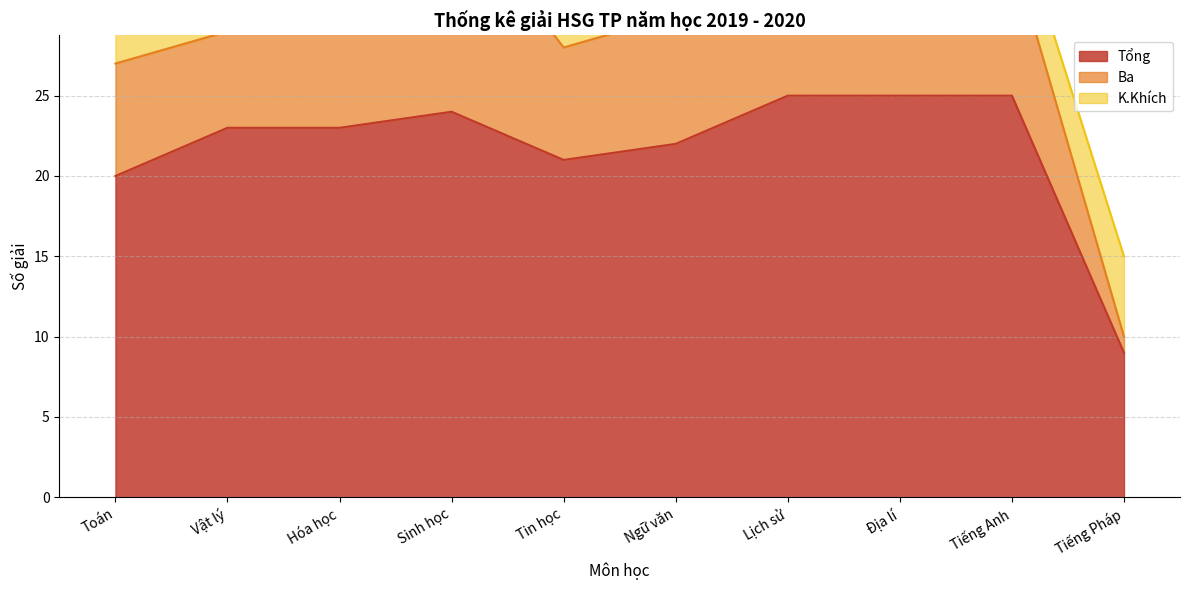

True or false: K.Khích has more than 1 interior local peaks.

True